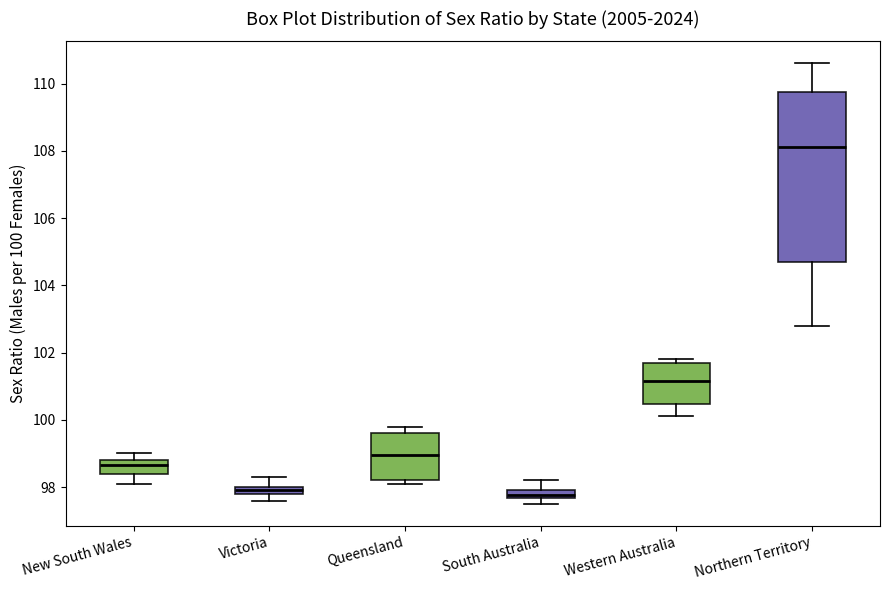

Which box has the highest median line?

Northern Territory